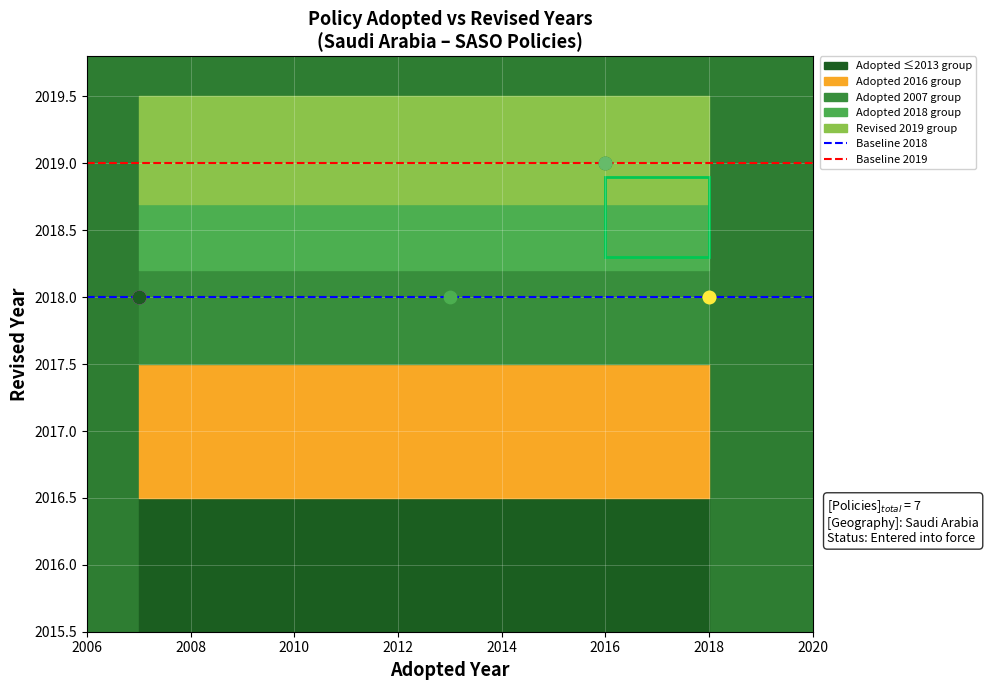

At which category is the sum across all series the highest?

2006